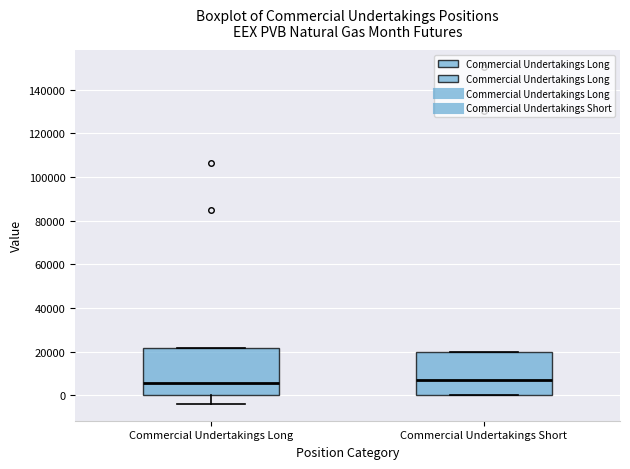

Reading left to right, transcribe this box plot: for each box, give where its median line is, the range the box spans, and where its two whiskers end, as read against the y-axis. The values are not printed on the chart, so give them approximately, as read against the axis.

Commercial Undertakings Long: median 6000, box 0 to 22000, whiskers -4000 to 22000
Commercial Undertakings Short: median 8000, box 0 to 20000, whiskers 0 to 20000